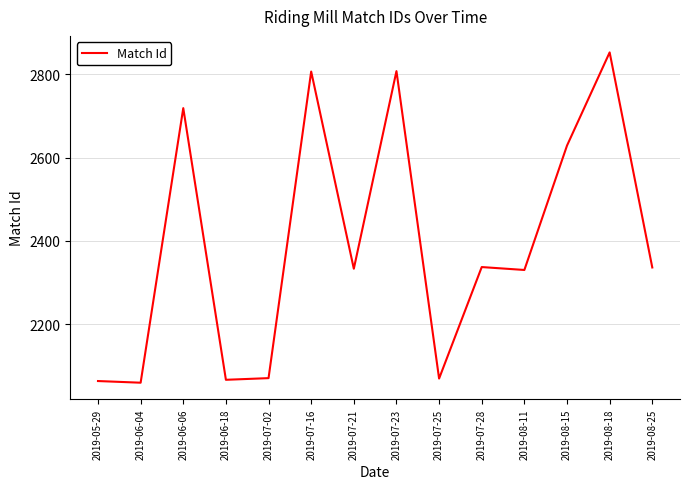

Which has a higher value, 2019-06-04 or 2019-06-18?

2019-06-18